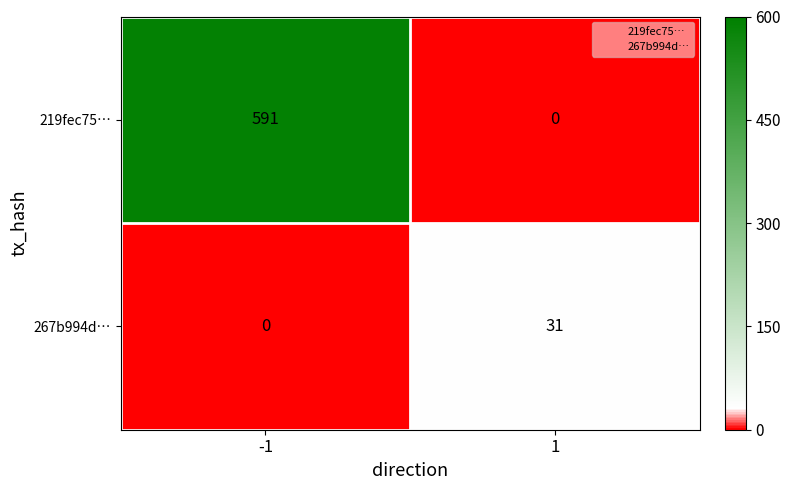

What is the highest value of the 219fec75… series?

591